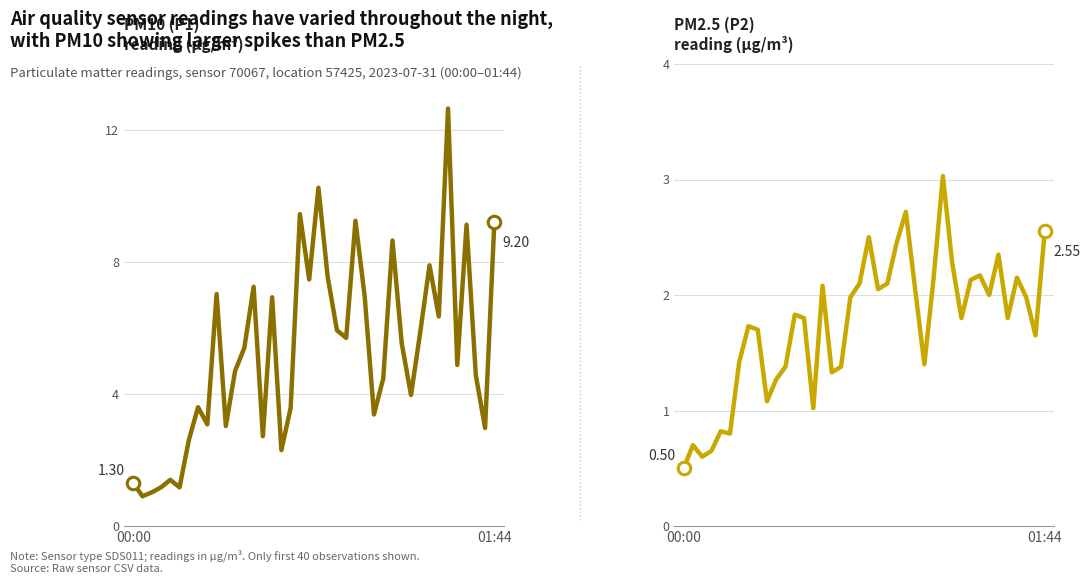

List the series in order of their overall mean, lowest first.

PM2.5 (P2)
reading (µg/m³), PM10 (P1)
reading (µg/m³)